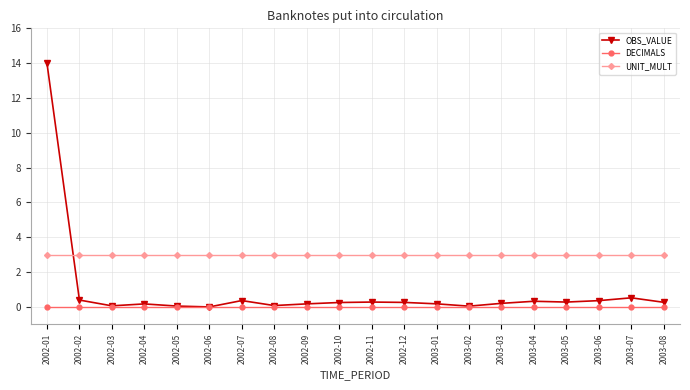

True or false: UNIT_MULT and DECIMALS intersect in this chart.

False